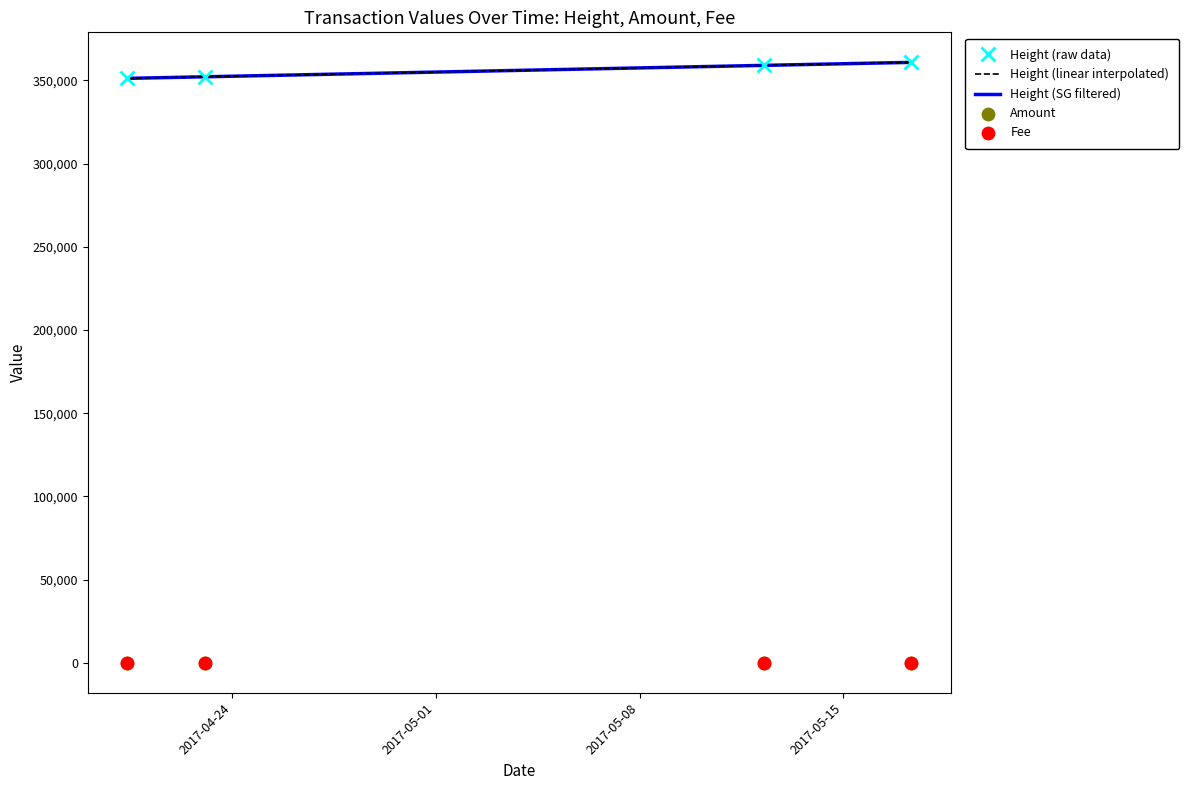

Which series has the largest total across all categories?

Height